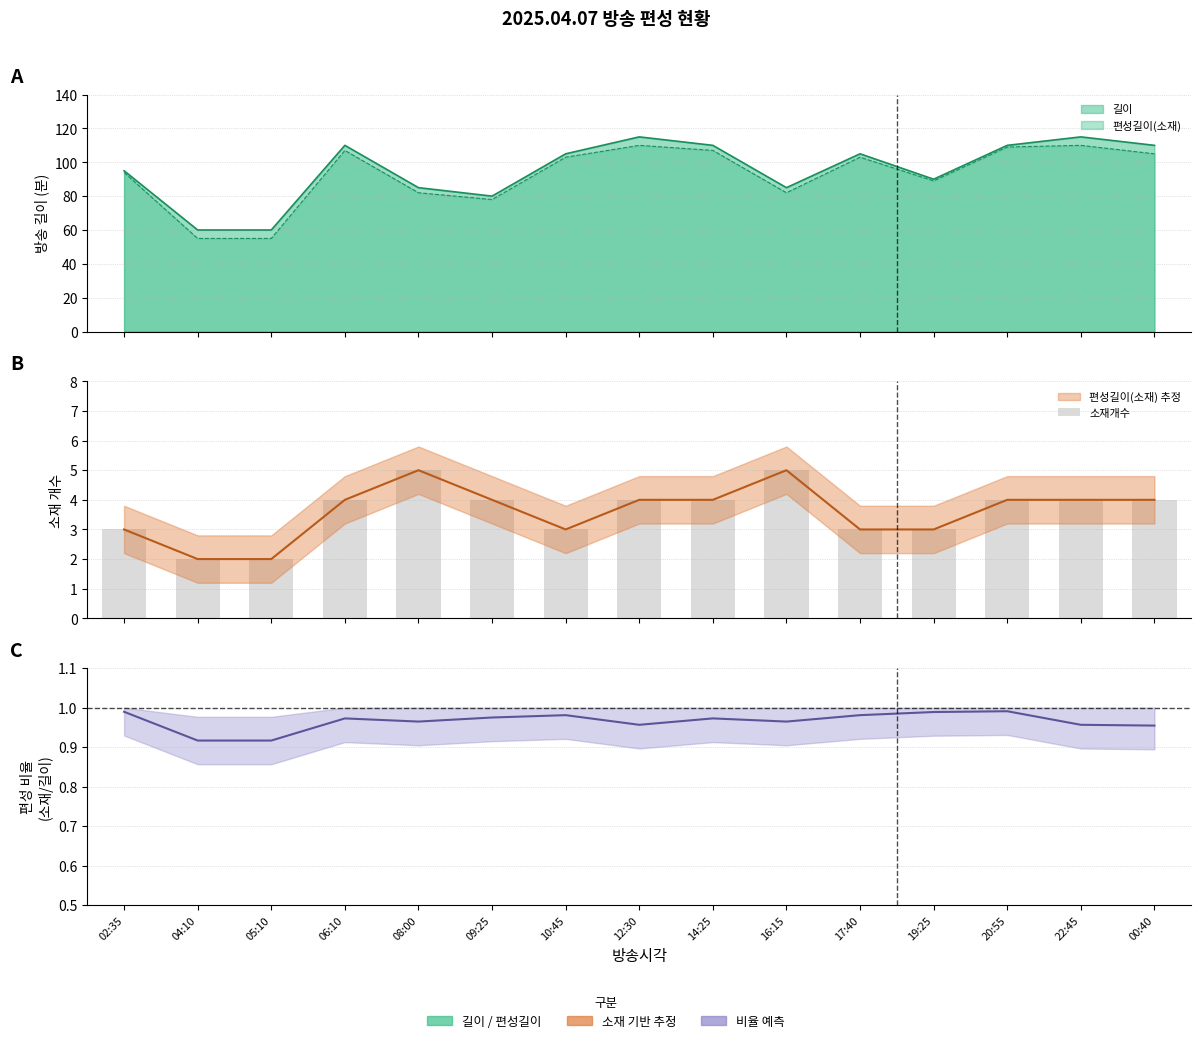

Approximately how many times larger is the value at 19:25 compared to 04:10?

1.5